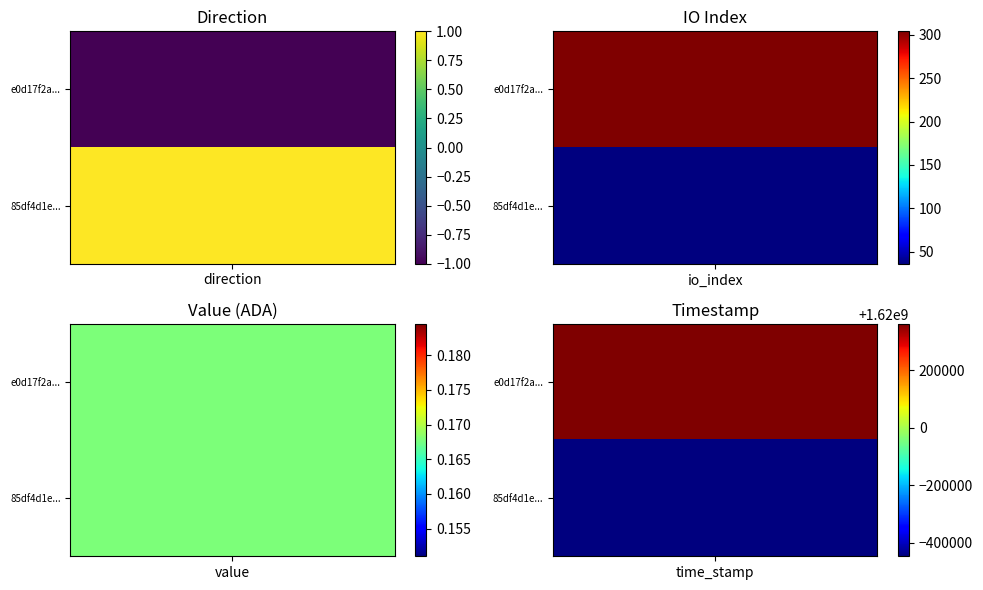

How many series are shown in this chart?

2